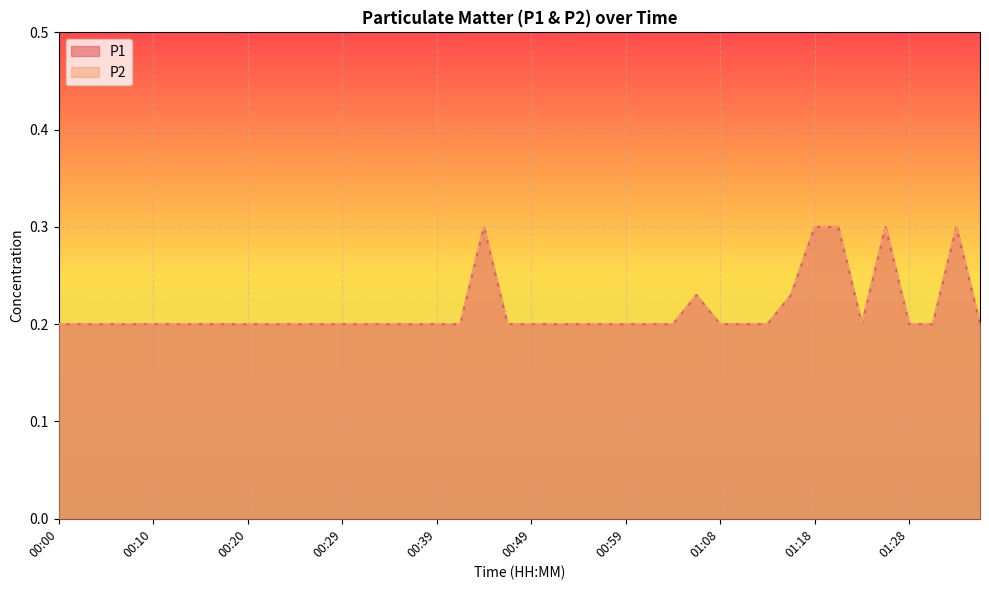

What is the label of the 10th point from the right?

01:13